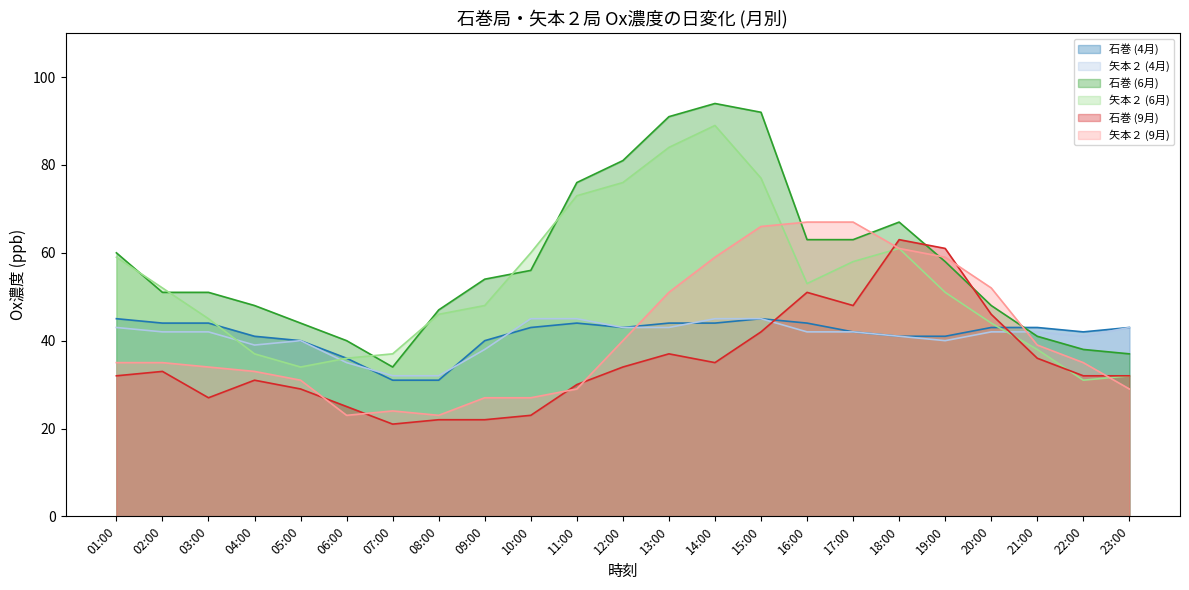

Which has a higher value, 21:00 or 01:00?

01:00